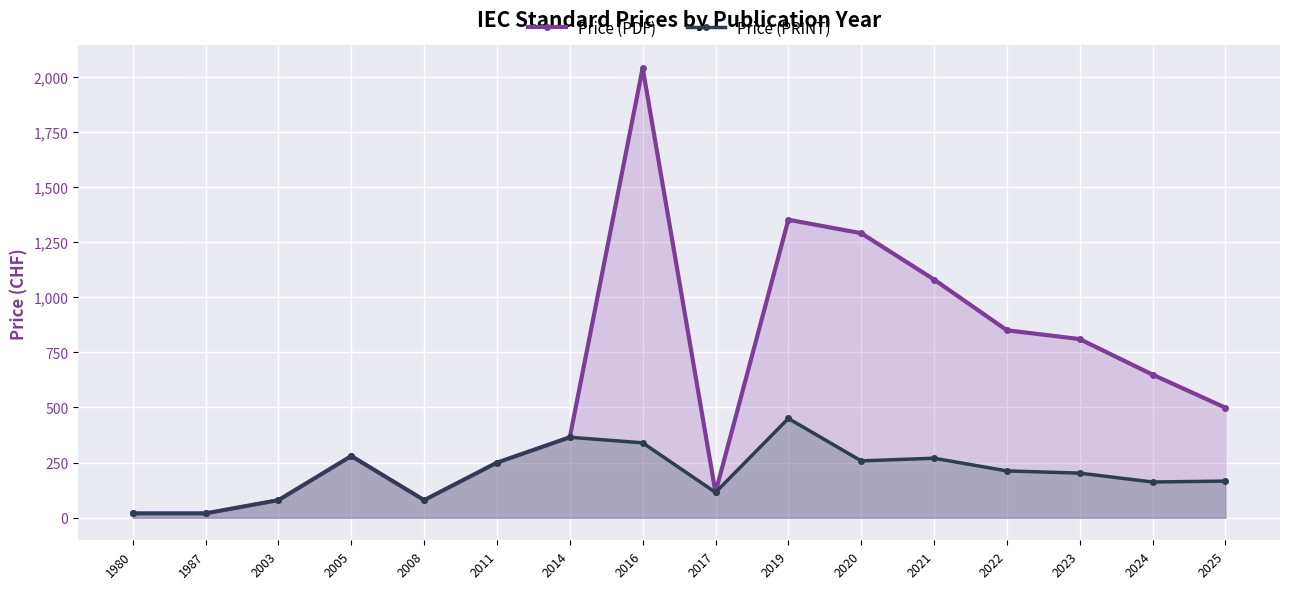

Between 2017 and 2023, which series saw the biggest shift?

Price (PDF)